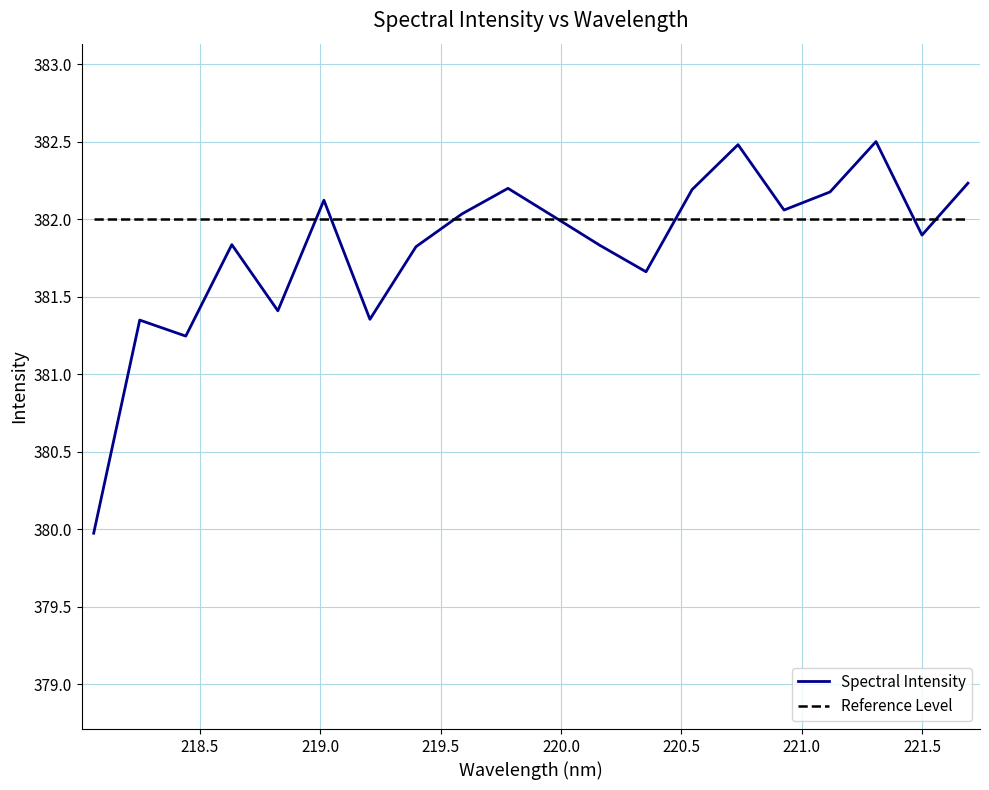

At how many categories does at least one series exceed 381?

20